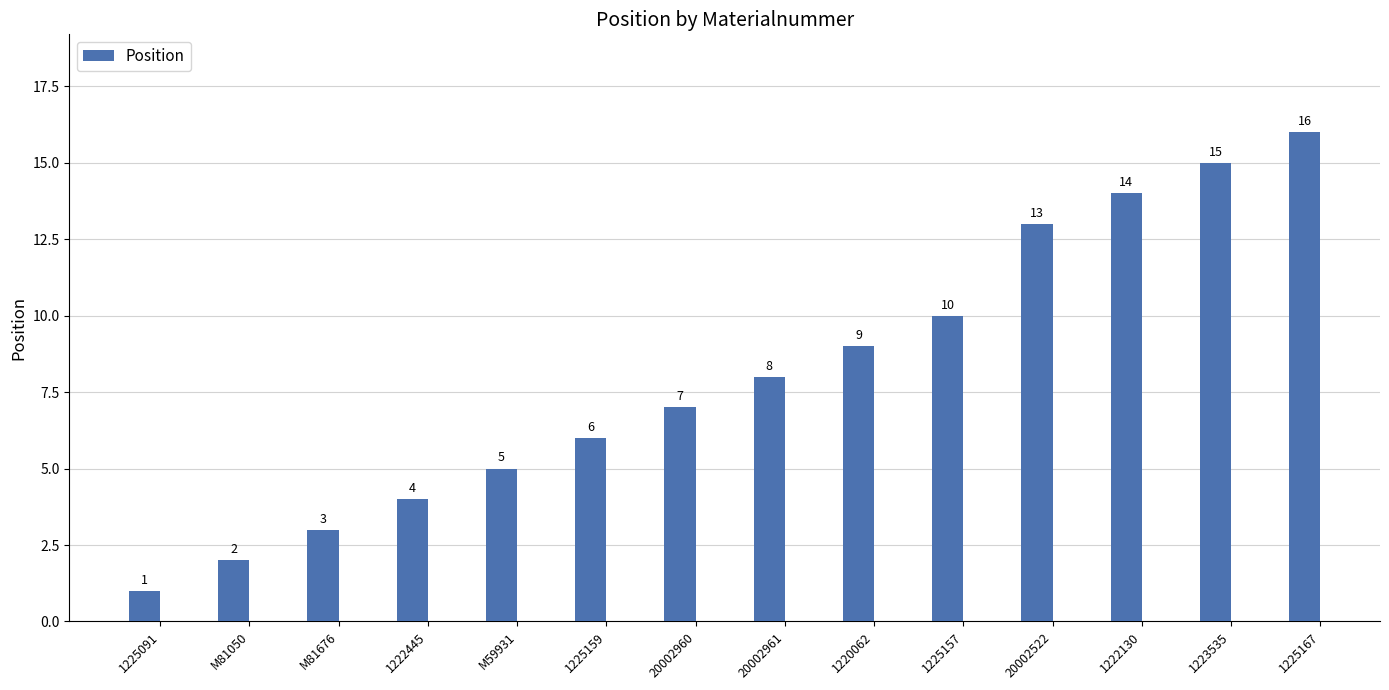

Reading left to right, transcribe all the data shown in this chart.

1225091=1	M81050=2	M81676=3	1222445=4	M59931=5	1225159=6	20002960=7	20002961=8	1220062=9	1225157=10	20002522=13	1222130=14	1223535=15	1225167=16